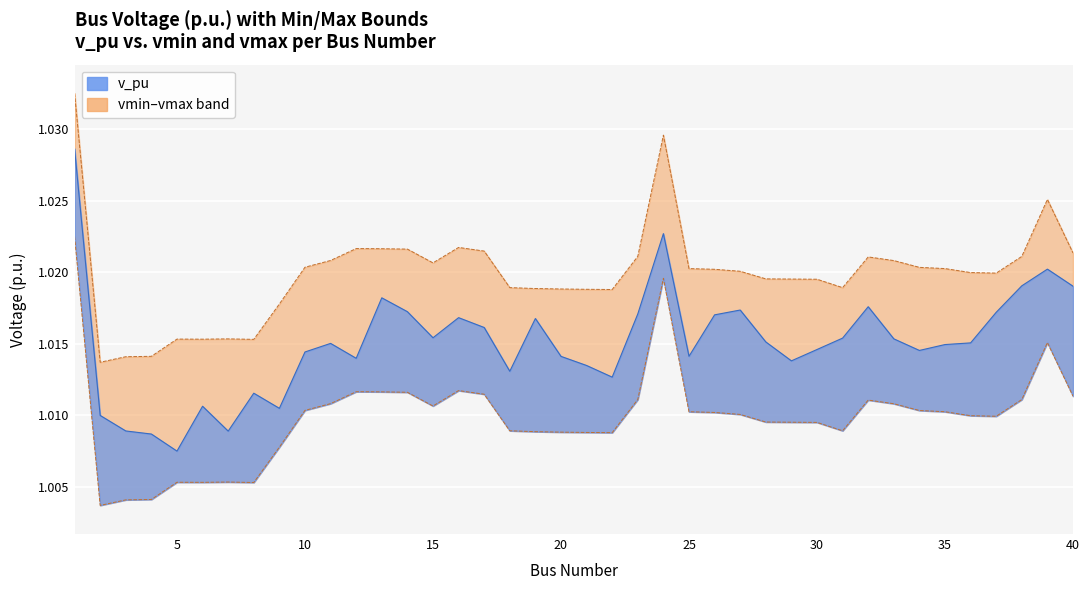

Reading right to left, what are all the values shown in this chart?

v_pu: 1.0	1.0	1.0	1.0	1.0	1.0	1.0	1.0	1.0	1.0	1.0	1.0	1.0	1.0	1.0	1.0	1.0	1.0	1.0	1.0	1.0	1.0	1.0	1.0	1.0	1.0	1.0	1.0	1.0	1.0	1.0	1.0	1.0	1.0	1.0	1.0	1.0	1.0	1.0	1.0
vmin: 1.0	1.0	1.0	1.0	1.0	1.0	1.0	1.0	1.0	1.0	1.0	1.0	1.0	1.0	1.0	1.0	1.0	1.0	1.0	1.0	1.0	1.0	1.0	1.0	1.0	1.0	1.0	1.0	1.0	1.0	1.0	1.0	1.0	1.0	1.0	1.0	1.0	1.0	1.0	1.0
vmax: 1.0	1.0	1.0	1.0	1.0	1.0	1.0	1.0	1.0	1.0	1.0	1.0	1.0	1.0	1.0	1.0	1.0	1.0	1.0	1.0	1.0	1.0	1.0	1.0	1.0	1.0	1.0	1.0	1.0	1.0	1.0	1.0	1.0	1.0	1.0	1.0	1.0	1.0	1.0	1.0